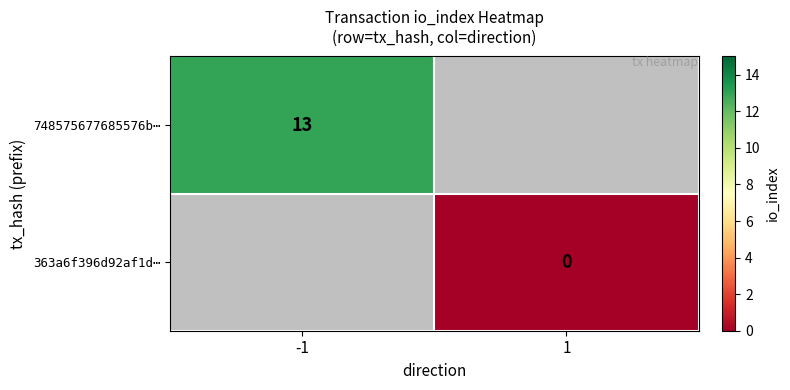

Is the value of 748575677685576b⋯ at -1 greater than the value of 363a6f396d92af1d⋯ at 1?

Yes